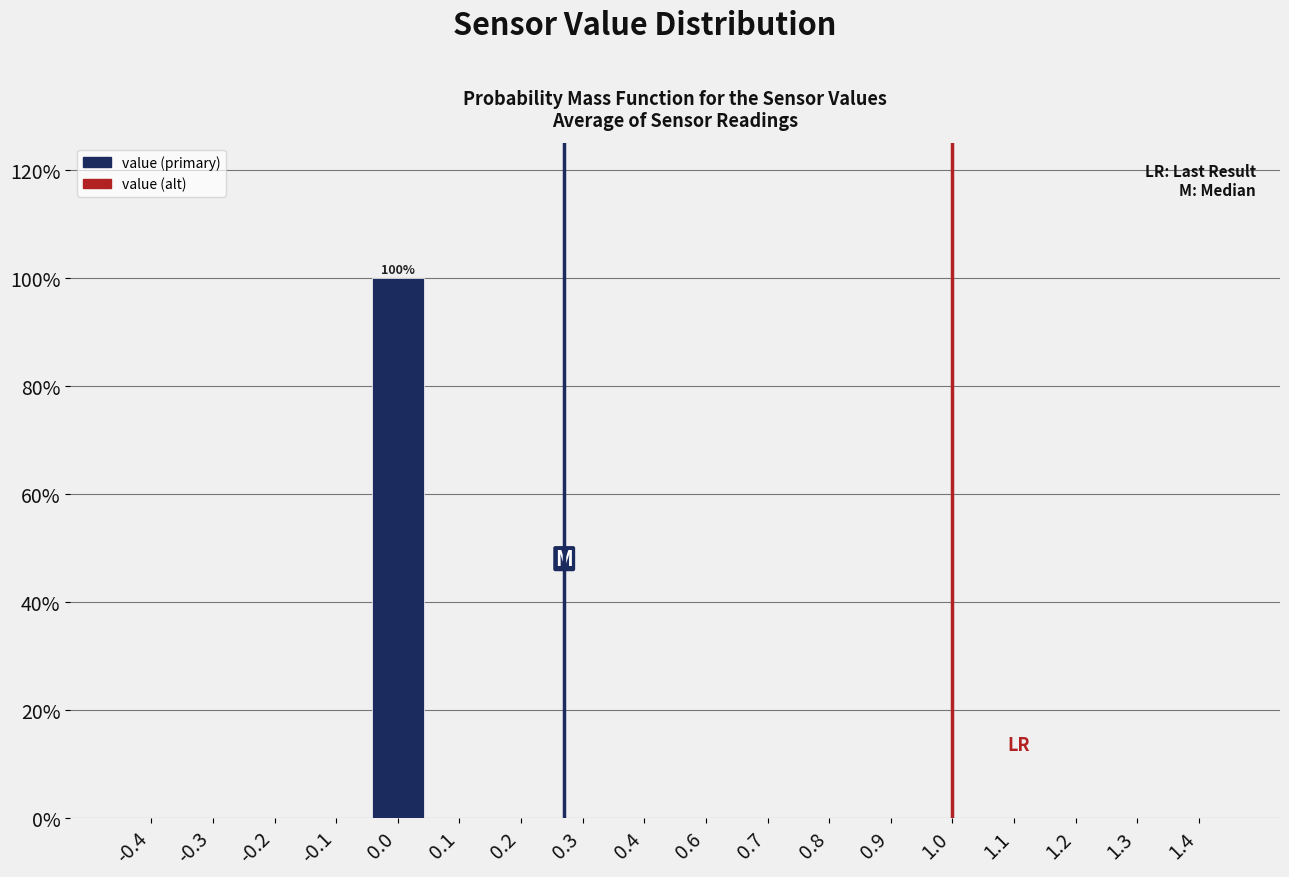

Reading left to right, list all the values displayed in this chart.

-0.4=0	-0.3=0	-0.2=0	-0.1=0	0.0=100	0.1=0	0.2=0	0.3=0	0.4=0	0.6=0	0.7=0	0.8=0	0.9=0	1.0=0	1.1=0	1.2=0	1.3=0	1.4=0